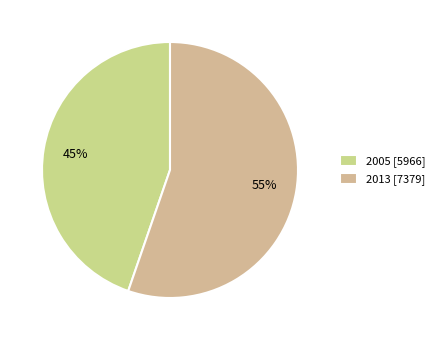

Which slice is the smallest?

2005